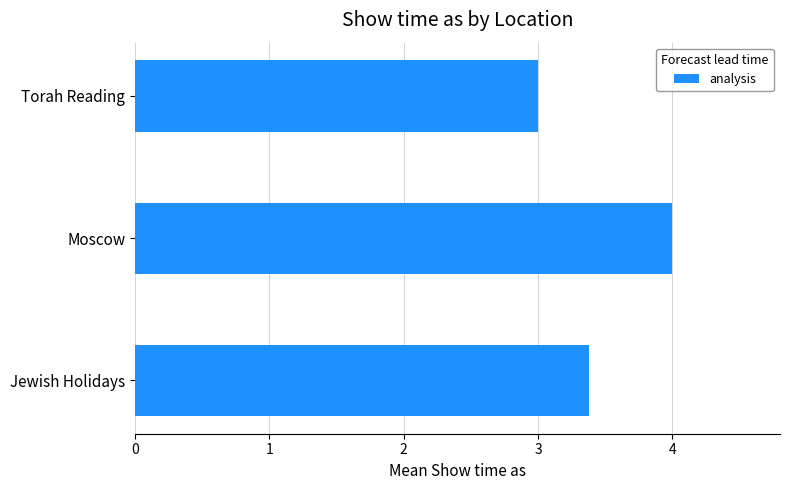

What is the minimum value shown in the chart?

3.0